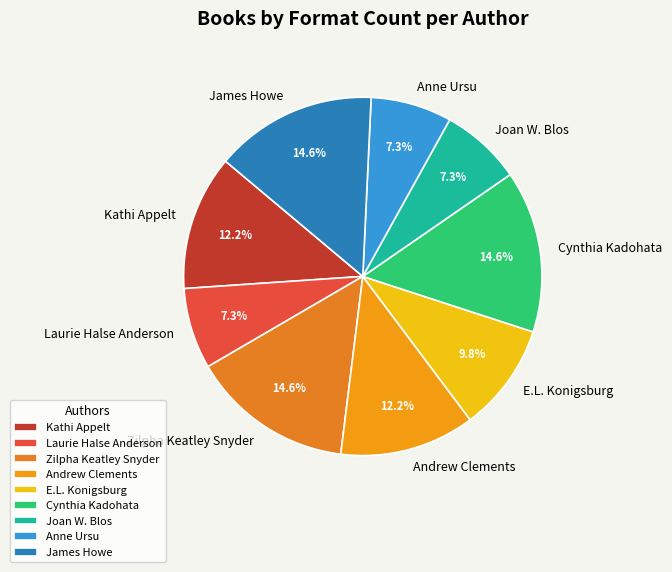

What percentage is the Joan W. Blos slice, to the nearest percent?

7%